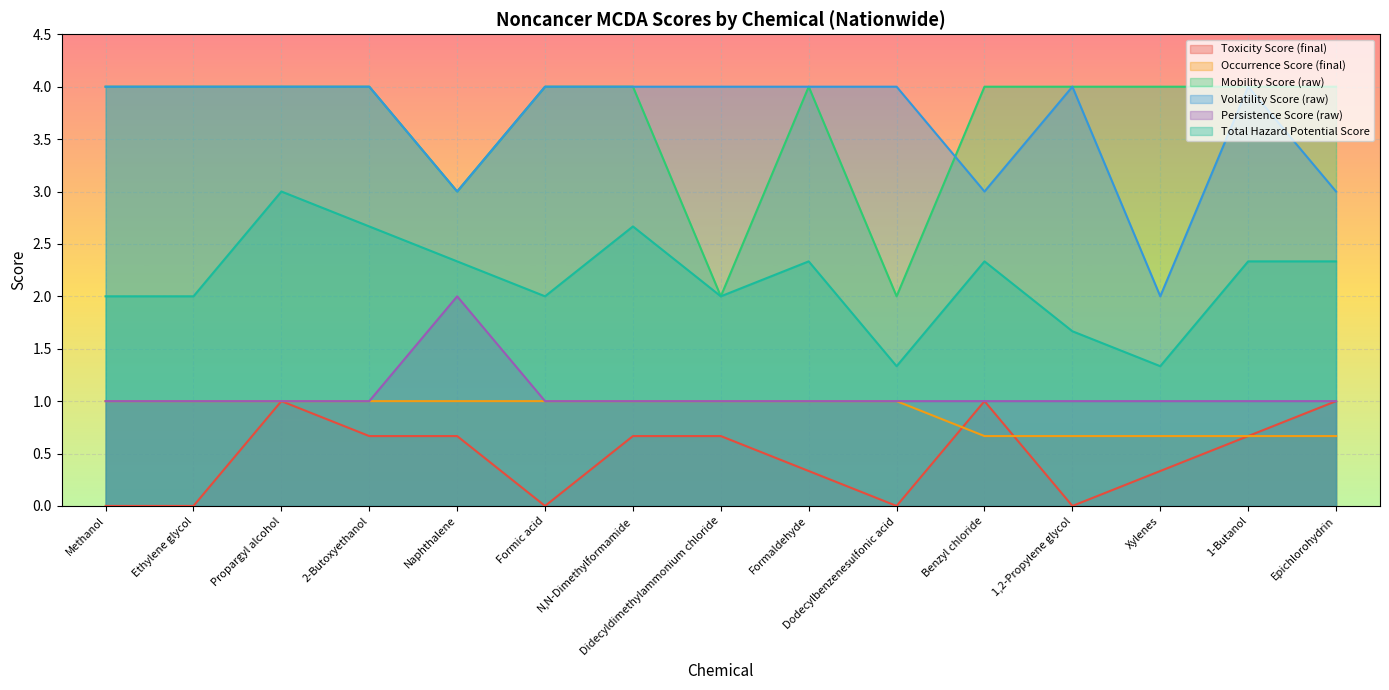

What position from the right is Propargyl alcohol?

13